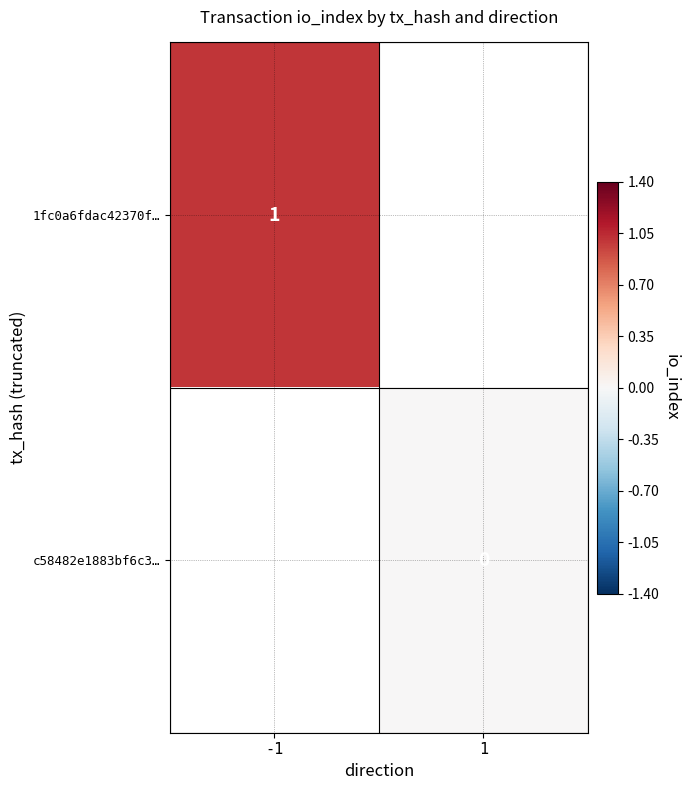

Which has a higher value, -1 or 1?

1